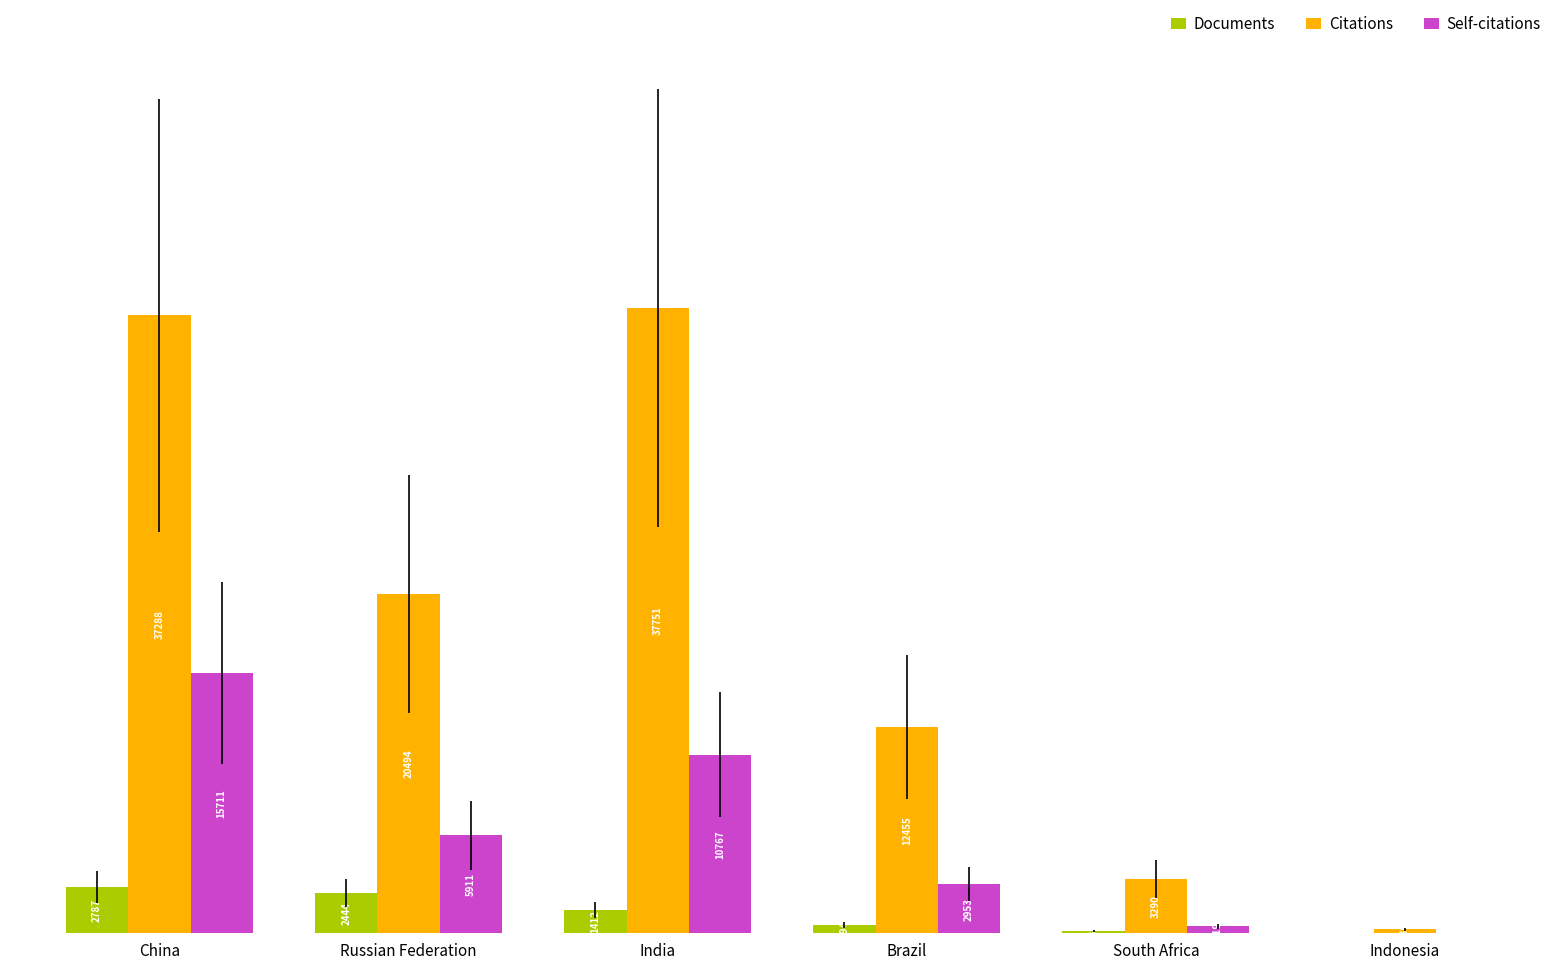

Count the number of categories in the chart.

6